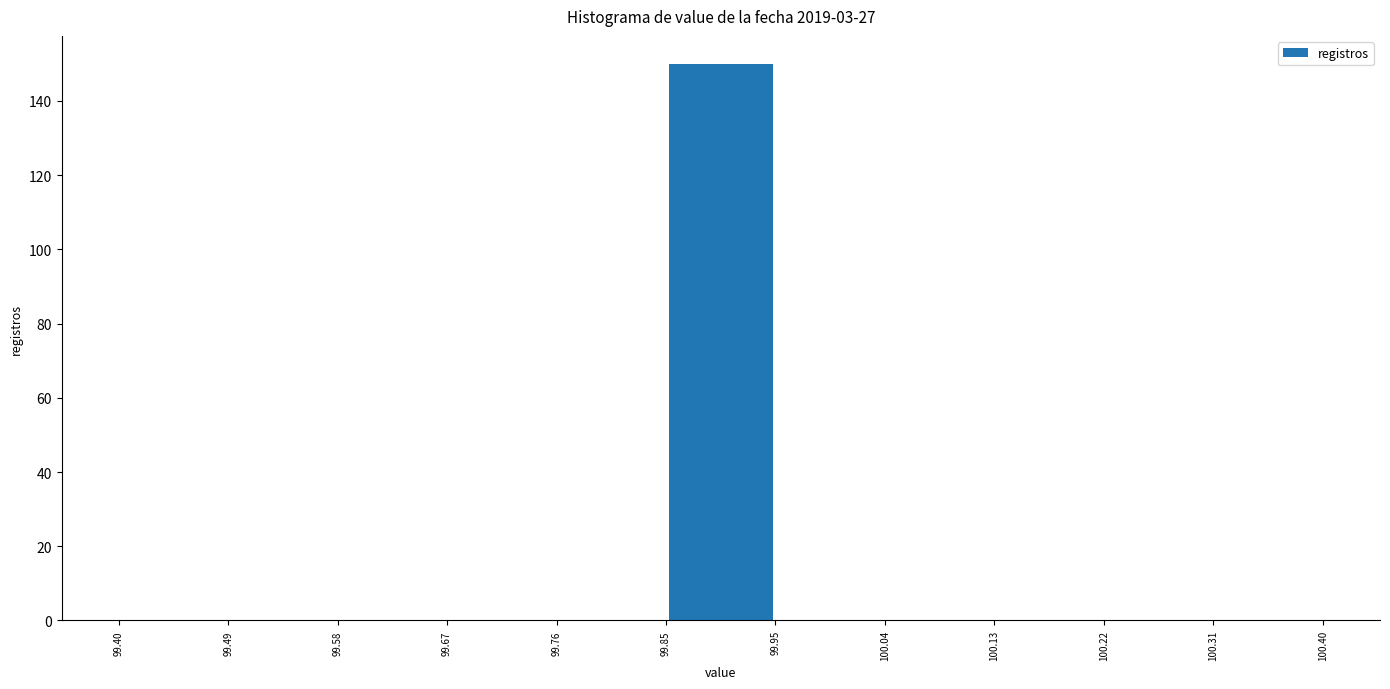

What is the height of the bar covering 99.85 to 99.95 on the x-axis? The values are not printed on the chart, so give them approximately, as read against the axis.

150